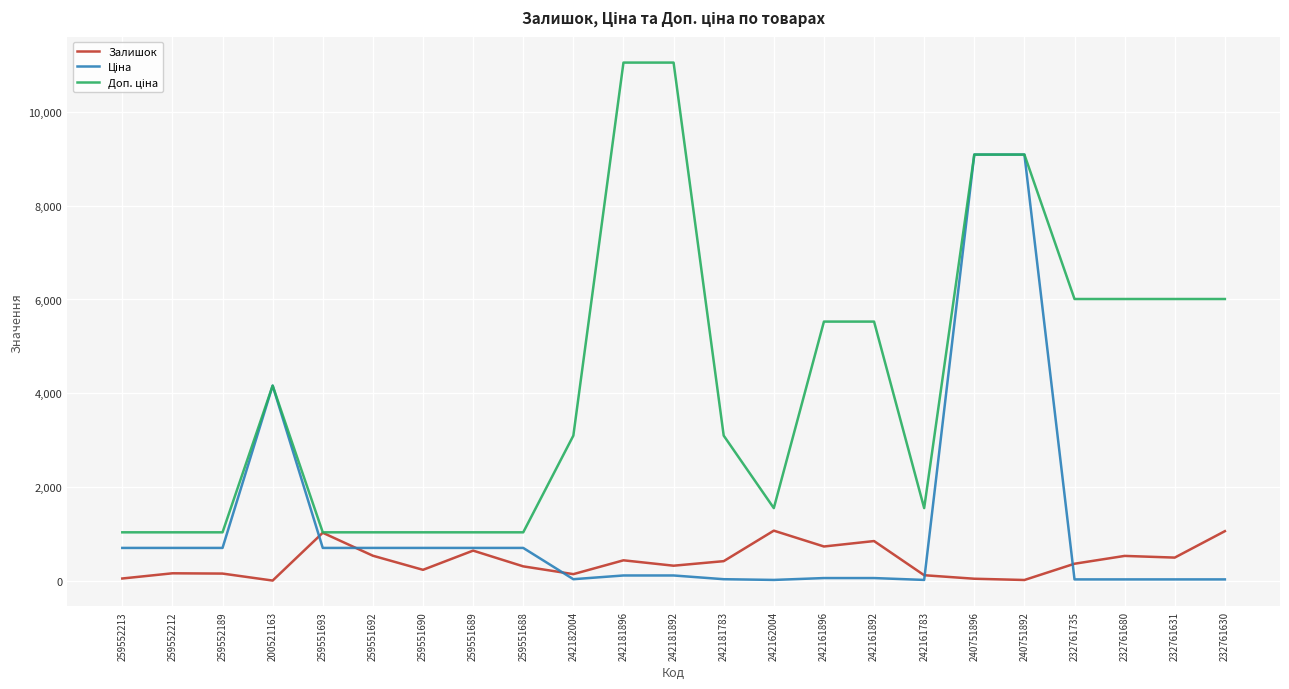

Is it true that Залишок equals 729.0 at 242161896?

True